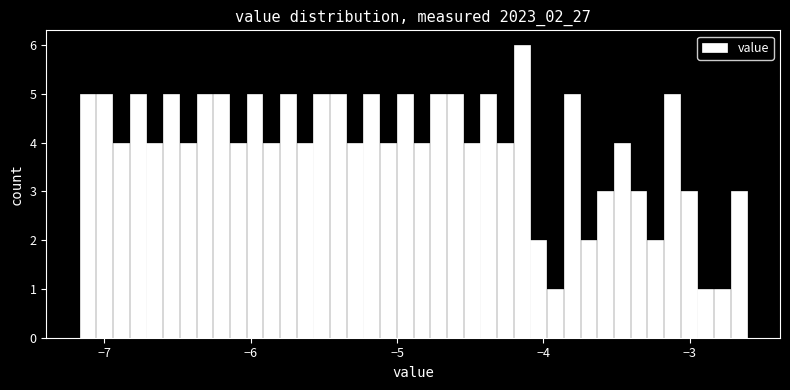

Read against the x-axis, roughly where is the centre of the tallest bar?

-4.1